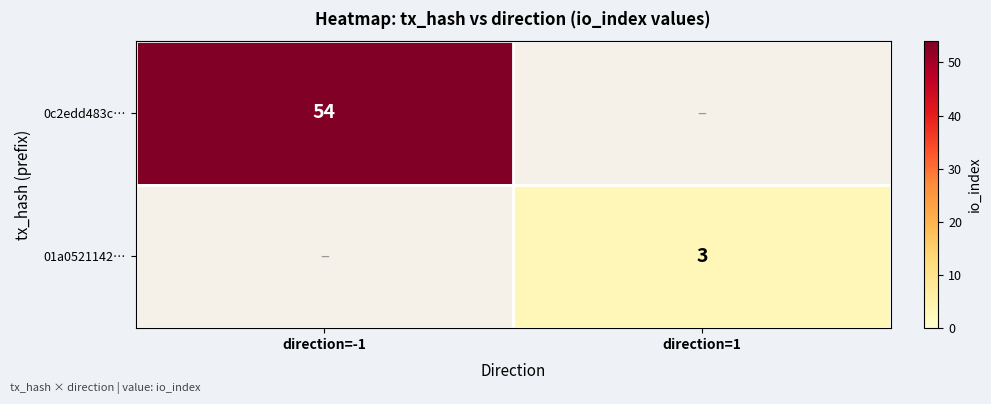

The value of 0c2edd483c… at direction=-1 is 85. True or false?

False